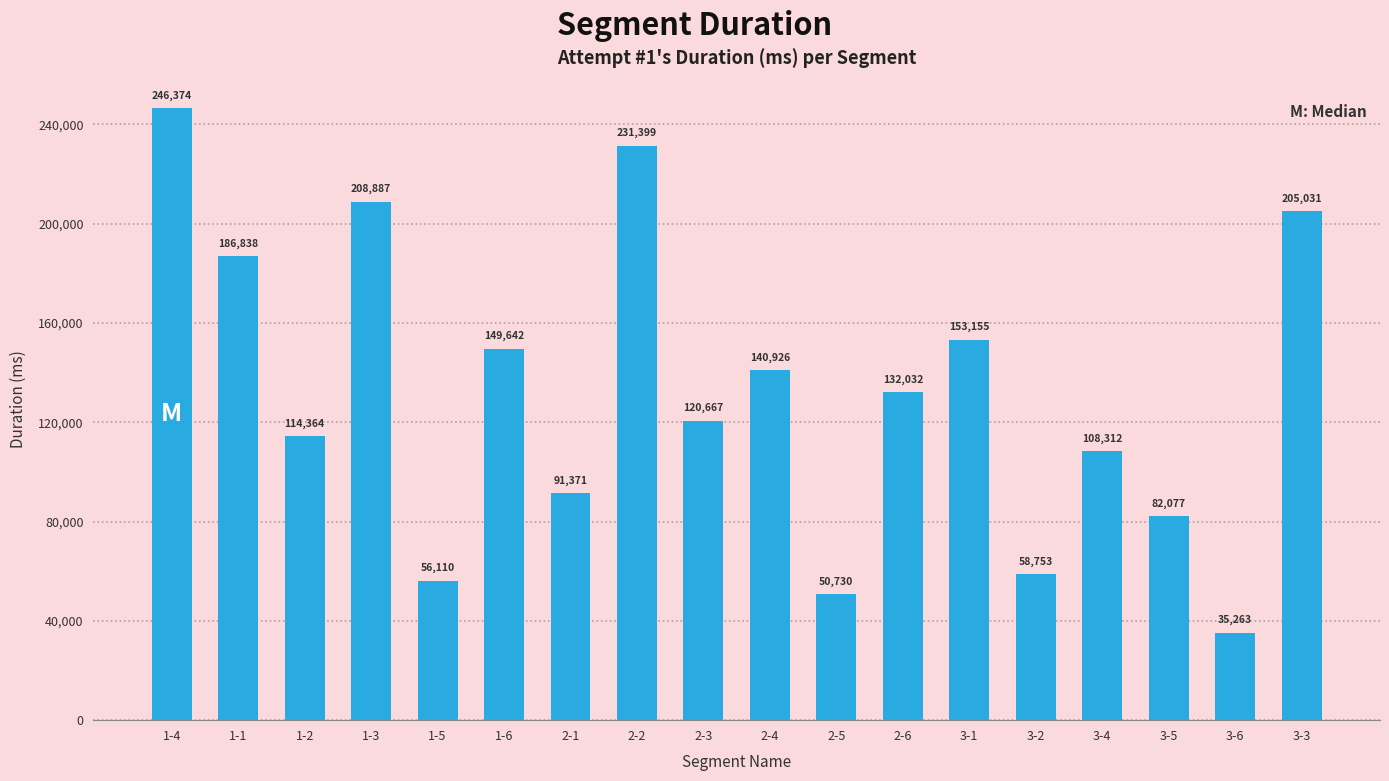

Is it true that the value at 2-5 is 50730?

True